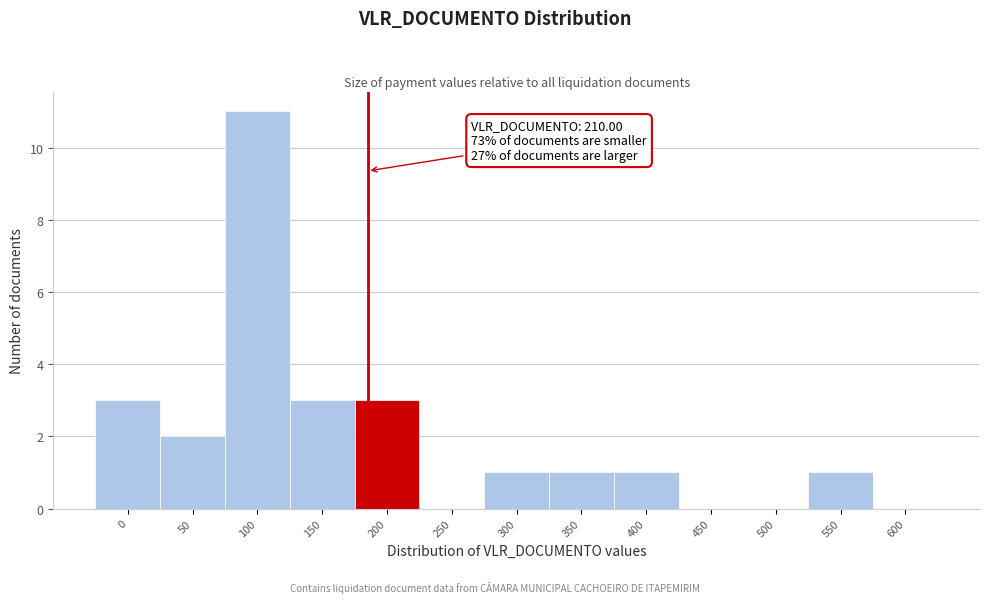

Reading right to left, transcribe all the data shown in this chart.

600=0	550=1	500=0	450=0	400=1	350=1	300=1	250=0	200=3	150=3	100=11	50=2	0=3